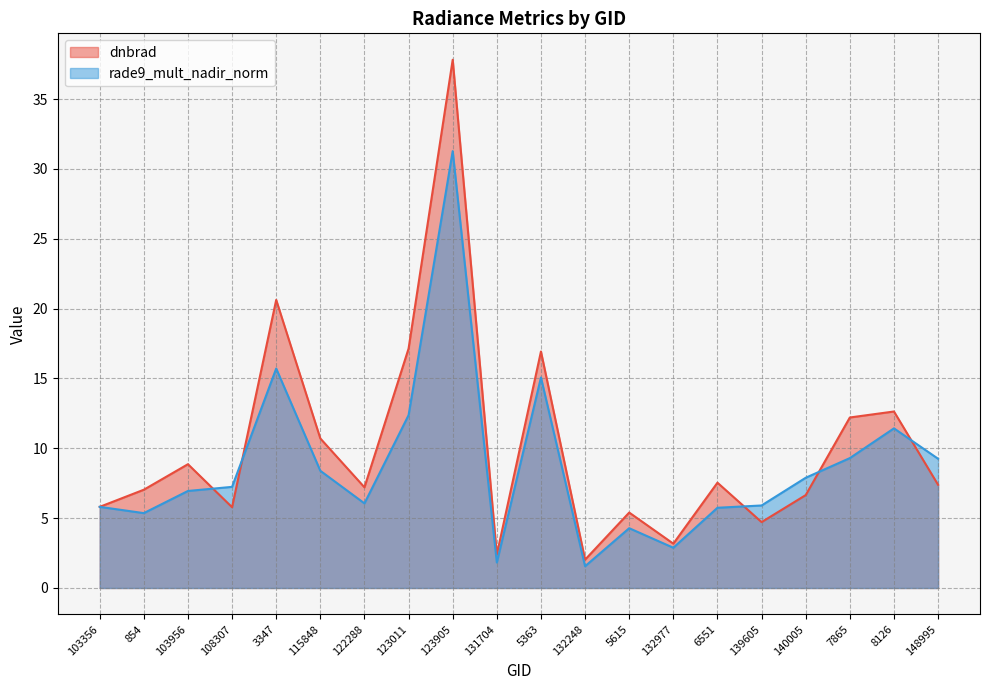

Which series has the largest range (max minus min)?

dnbrad